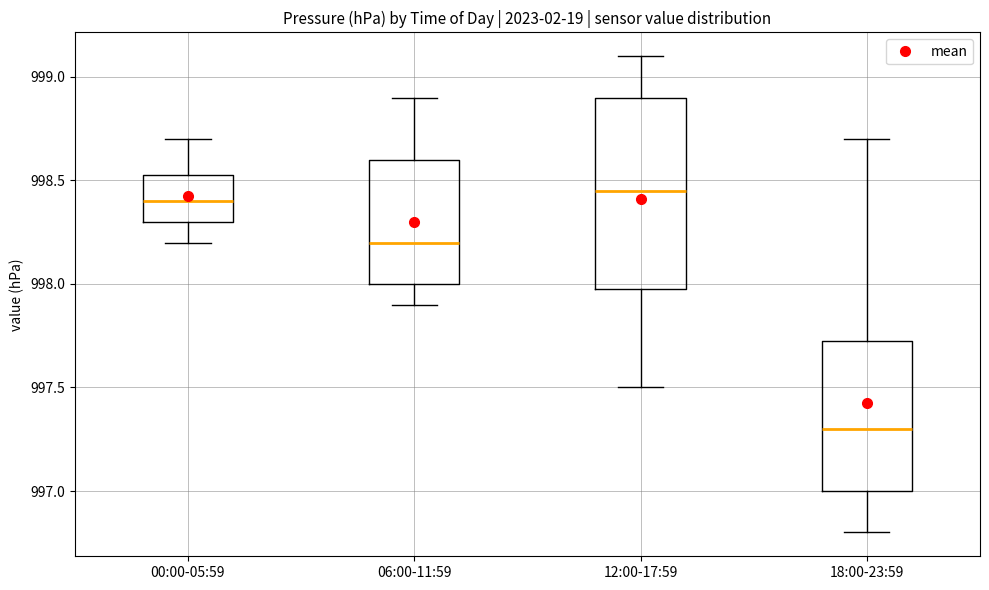

Comparing the boxes themselves (not the whiskers), which one is the tallest?

12:00-17:59